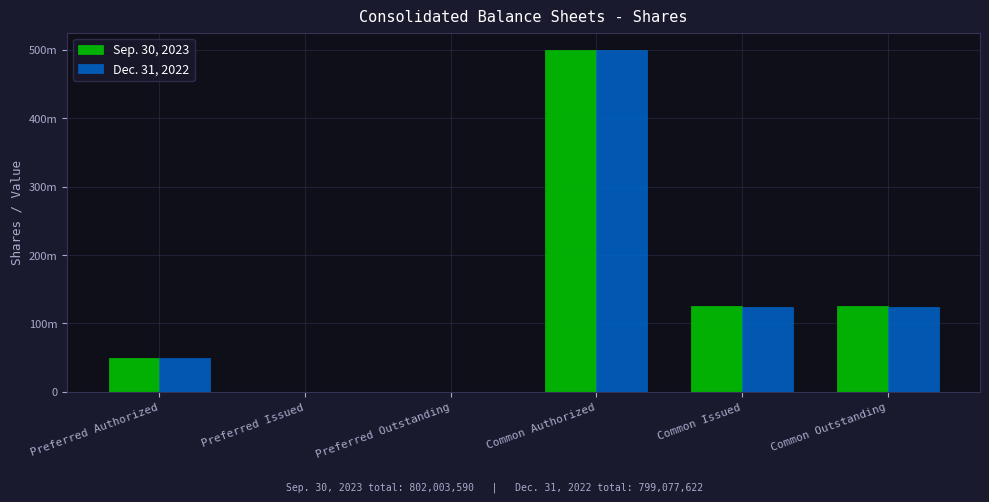

What is the label of the 6th bar from the left?

Common Outstanding